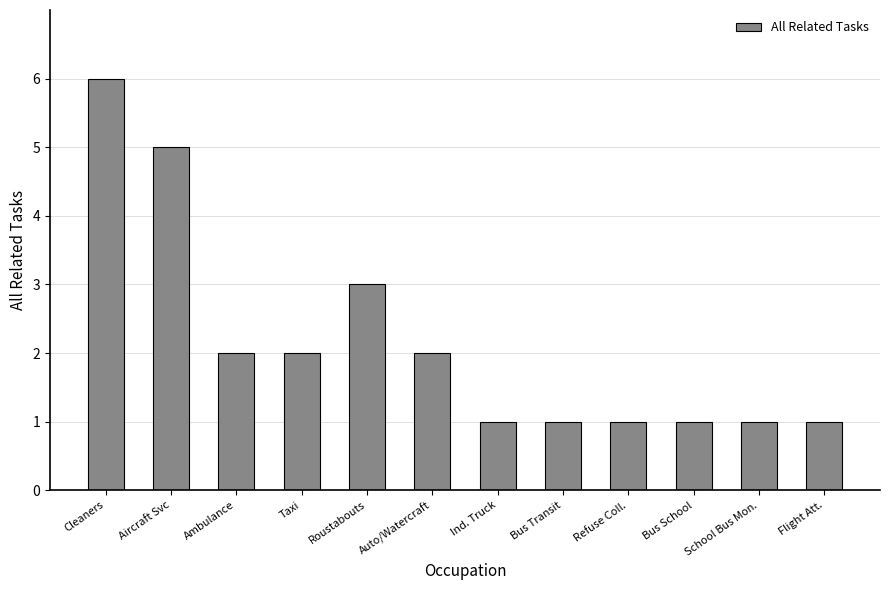

What is the ratio of the value at Cleaners to the value at Refuse Coll.?

6.0